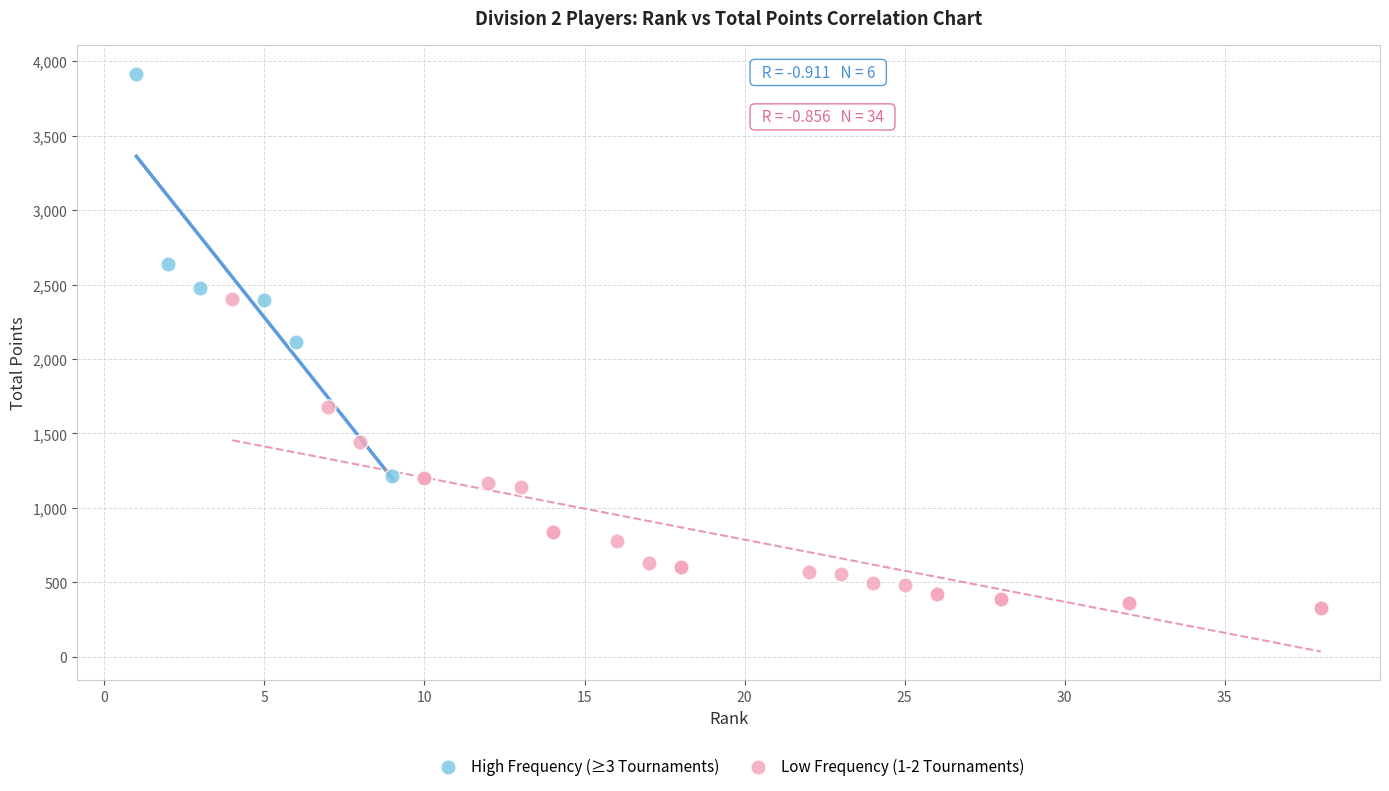

Which series contains the lowest Y value?

Low Frequency (1-2 Tournaments)